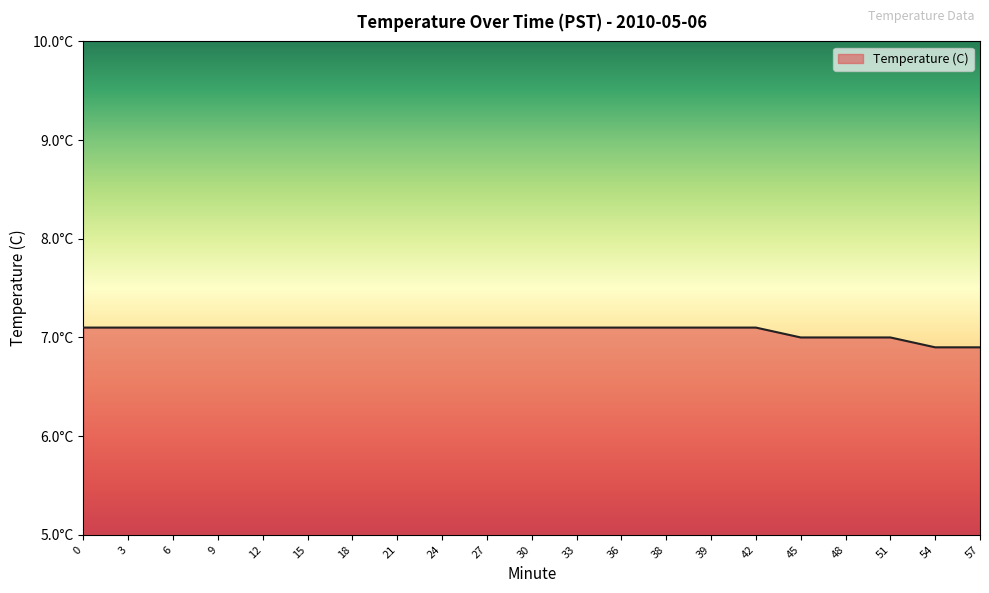

Reading right to left, extract all data points from this chart.

6.9	6.9	7.0	7.0	7.0	7.1	7.1	7.1	7.1	7.1	7.1	7.1	7.1	7.1	7.1	7.1	7.1	7.1	7.1	7.1	7.1